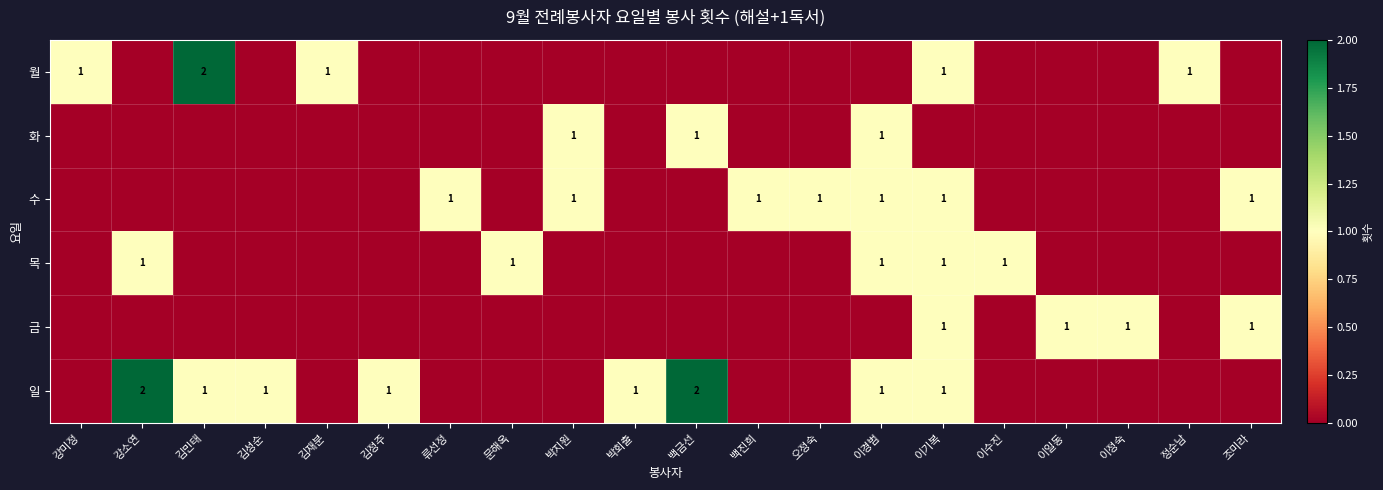

At which category is the sum across all series the highest?

이기복